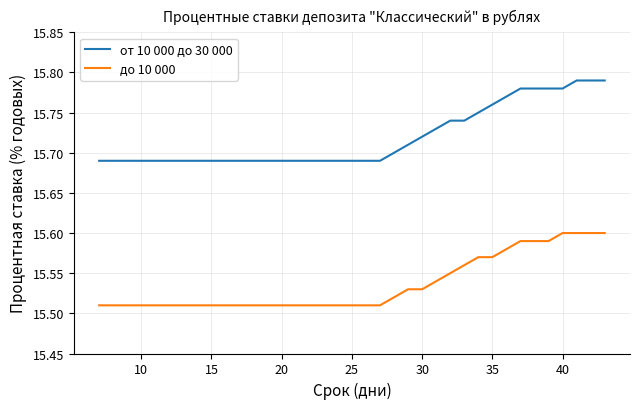

What is the sum of all от 10 000 до 30 000 values?

581.6